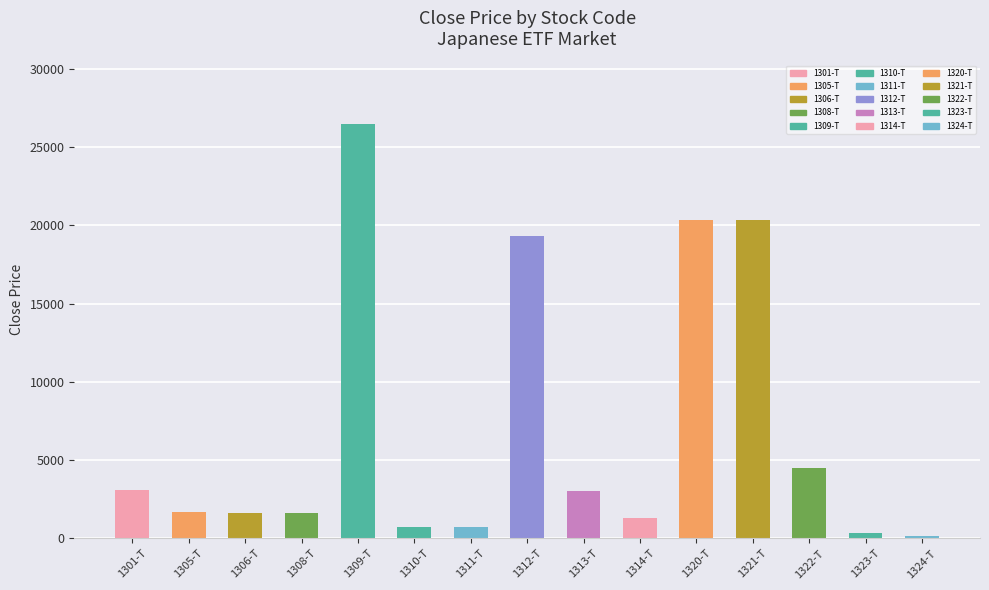

Read the value at 1320-T.

20340